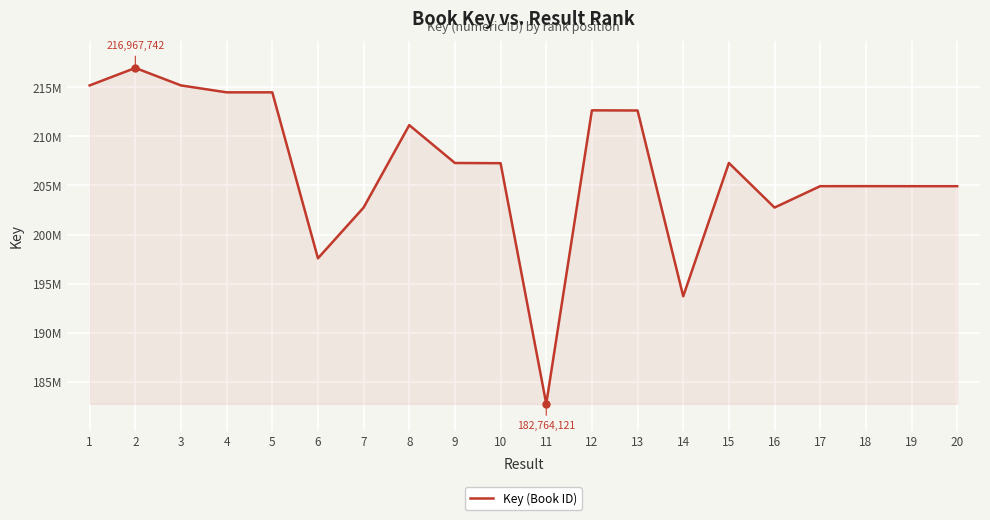

Does the chart display data point markers on the line(s)?

No